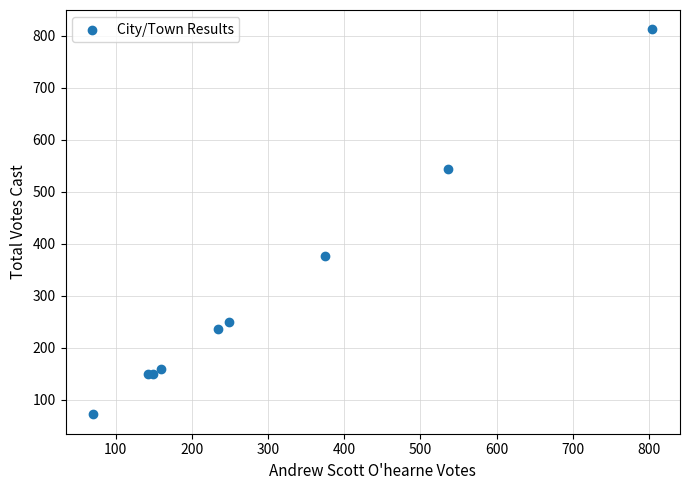

What Y value in the scatter plot is closest to 442?

376